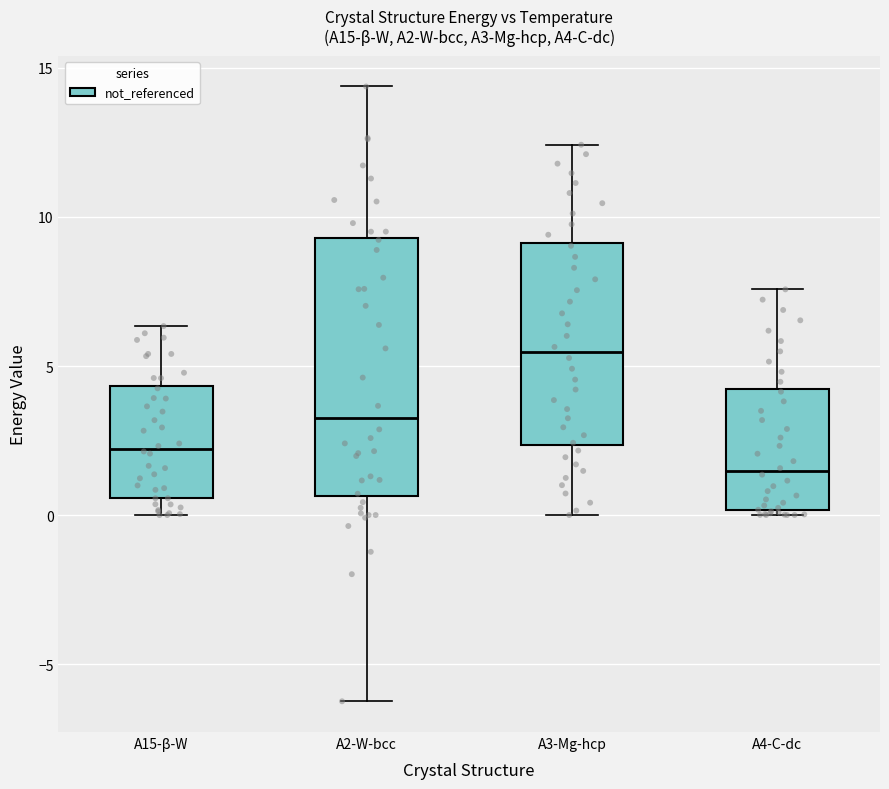

Which box is the tallest, from its lower edge to its upper edge?

A2-W-bcc